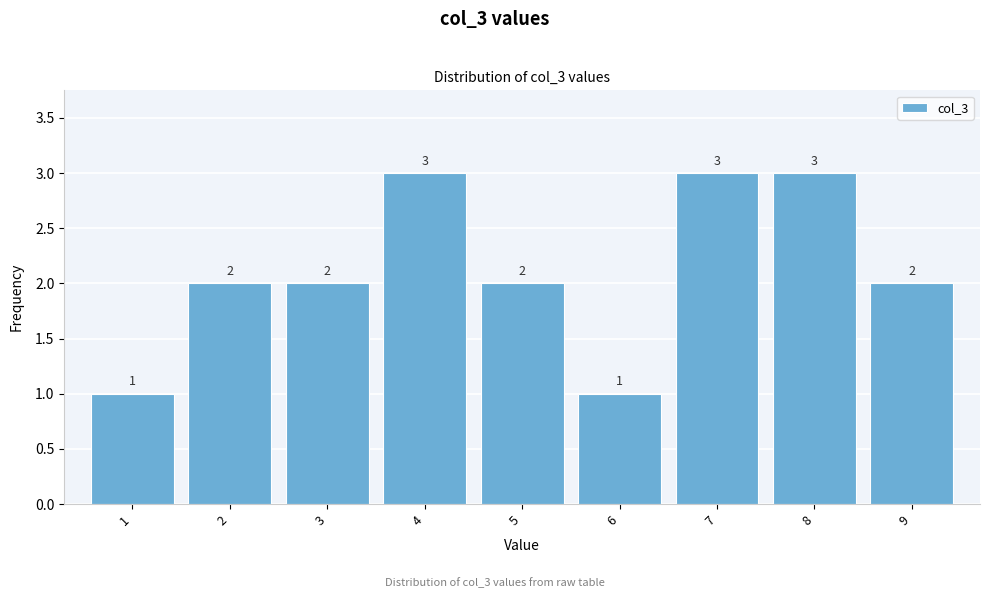

Reading left to right, transcribe this chart: for each bar, give the range it covers on the x-axis and its height.

0.5 to 1.5: 1
1.5 to 2.5: 2
2.5 to 3.5: 2
3.5 to 4.5: 3
4.5 to 5.5: 2
5.5 to 6.5: 1
6.5 to 7.5: 3
7.5 to 8.5: 3
8.5 to 9.5: 2